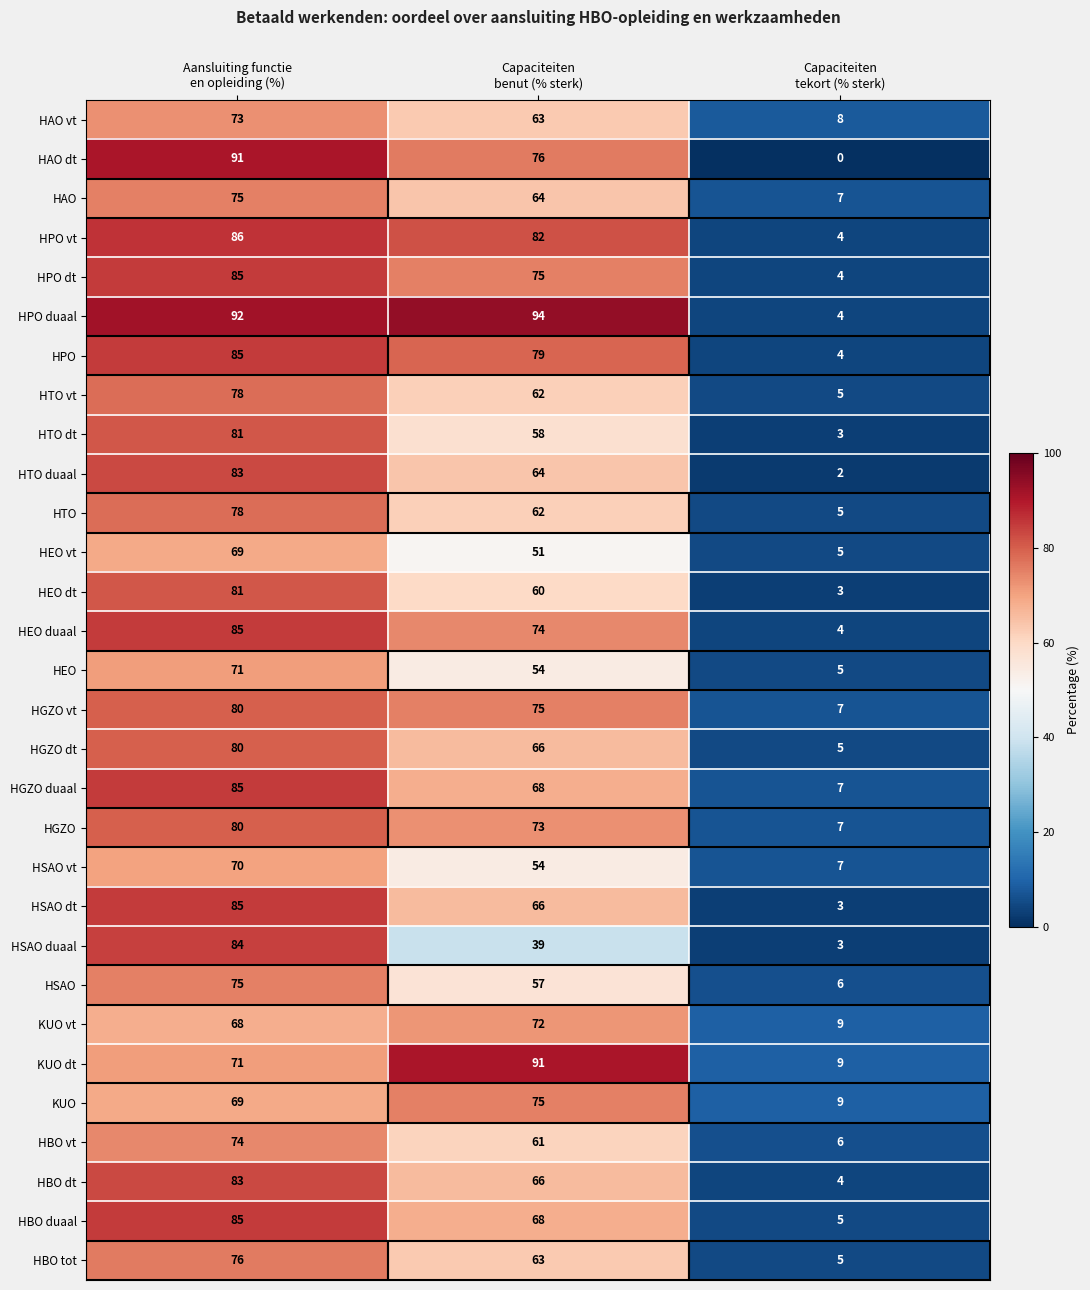

Which series has the largest total across all categories?

HPO duaal